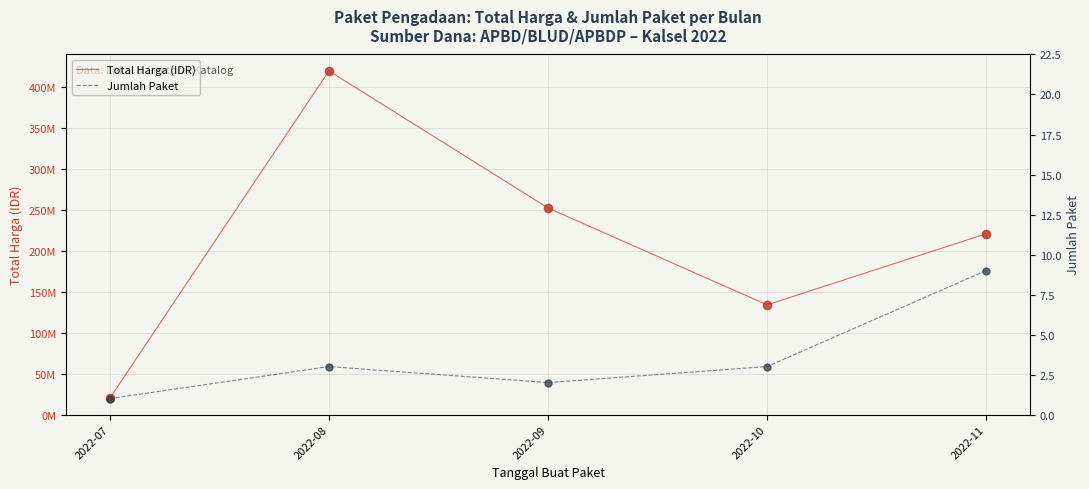

What are all the series names shown in the legend?

Total Harga (IDR), Jumlah Paket